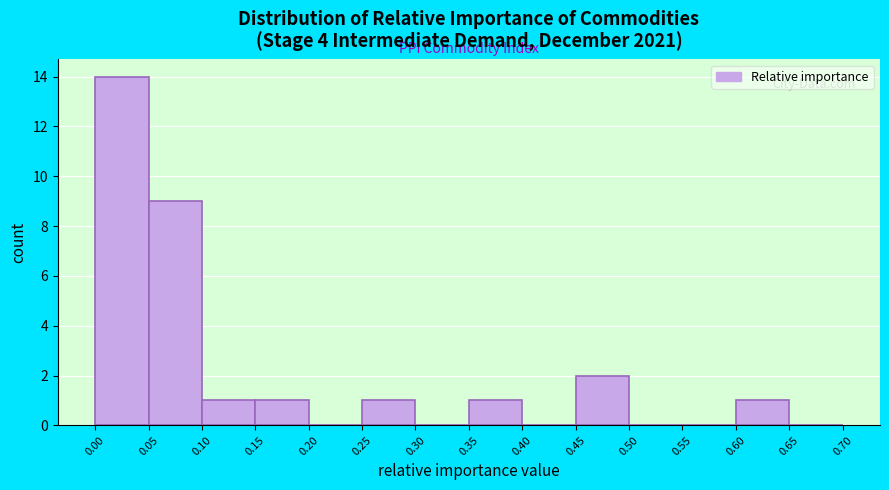

What is the height of the bar covering 0.00 to 0.05 on the x-axis? The values are not printed on the chart, so give them approximately, as read against the axis.

14